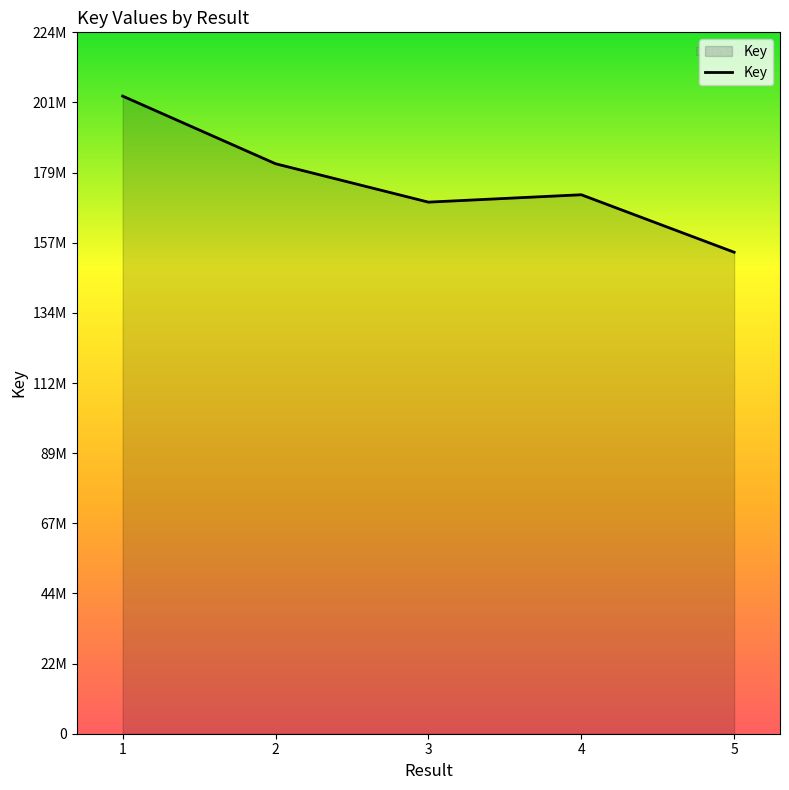

What is the difference between the values at 1 and 5?

49942657